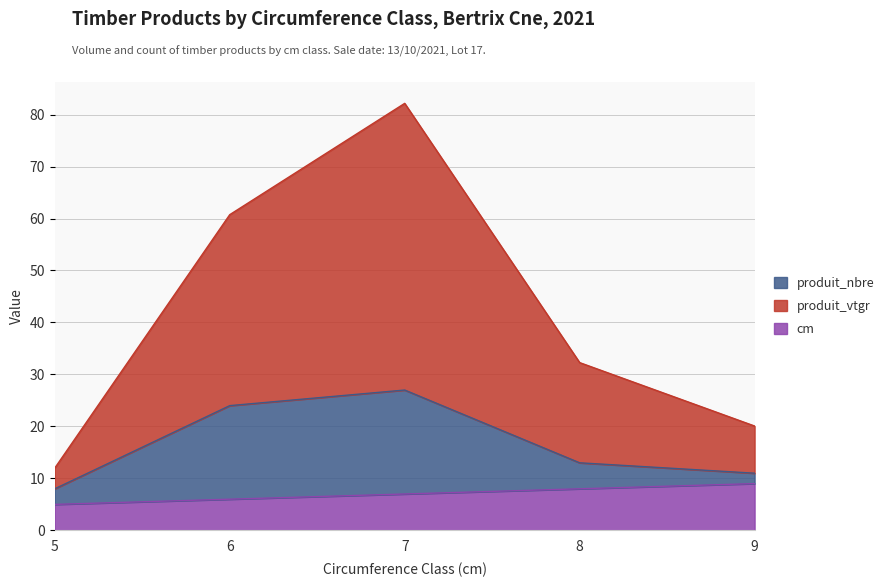

Is the value of produit_vtgr at 8 greater than the value of produit_nbre at 5?

Yes